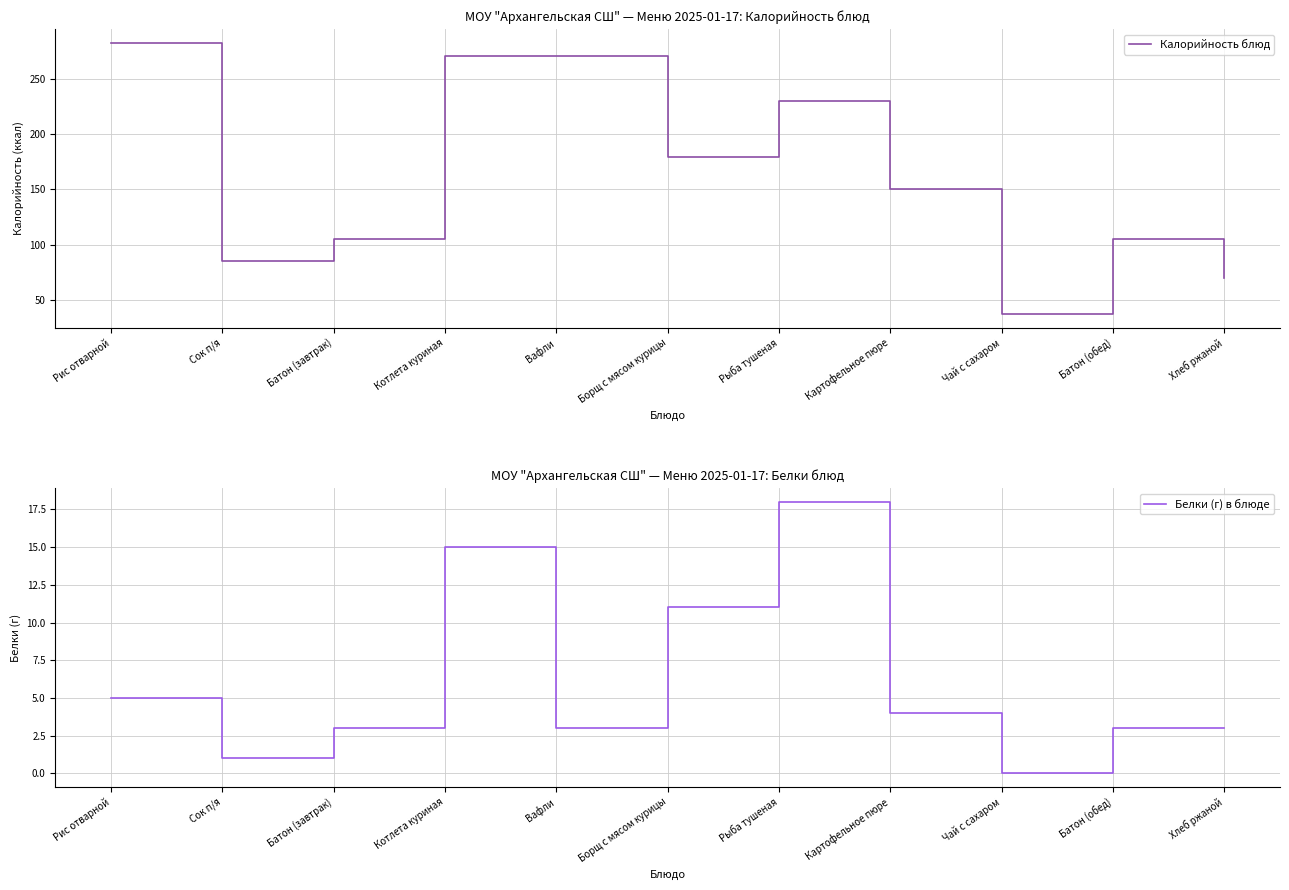

The value of Калорийность блюд at Борщ с мясом курицы is 286. True or false?

False